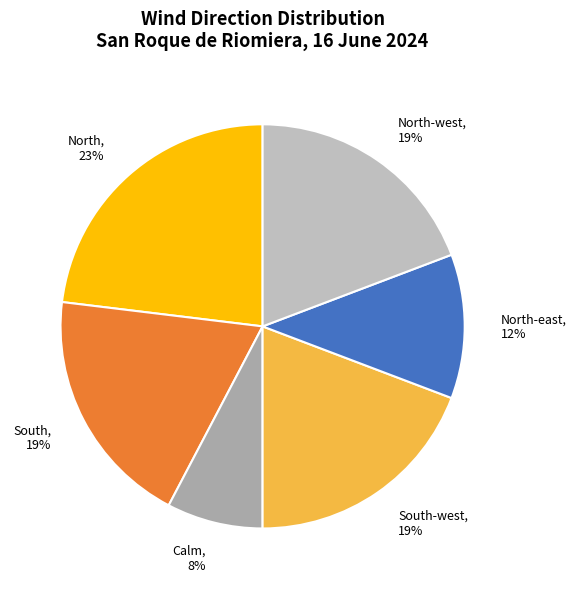

Is there a majority slice in this chart?

No